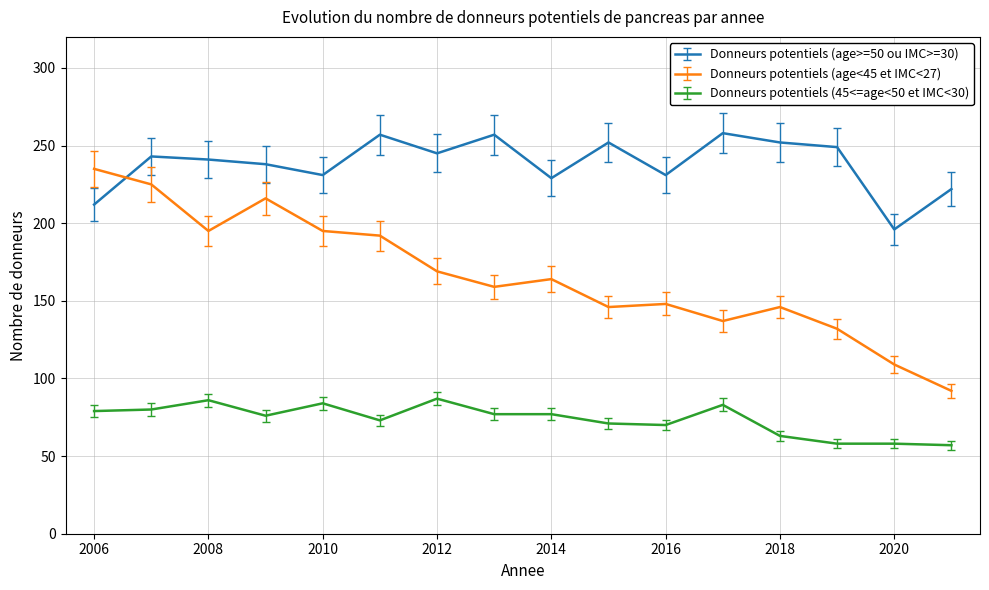

List the series in order of their peak value, lowest first.

Donneurs potentiels (45<=age<50 et IMC<30), Donneurs potentiels (age<45 et IMC<27), Donneurs potentiels (age>=50 ou IMC>=30)